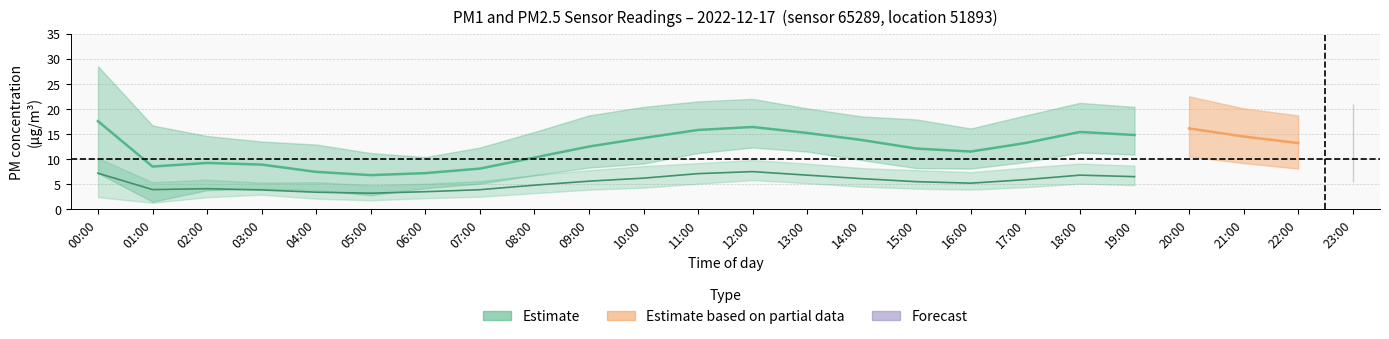

The value of P2_center at 15:00 is 2.4. True or false?

False